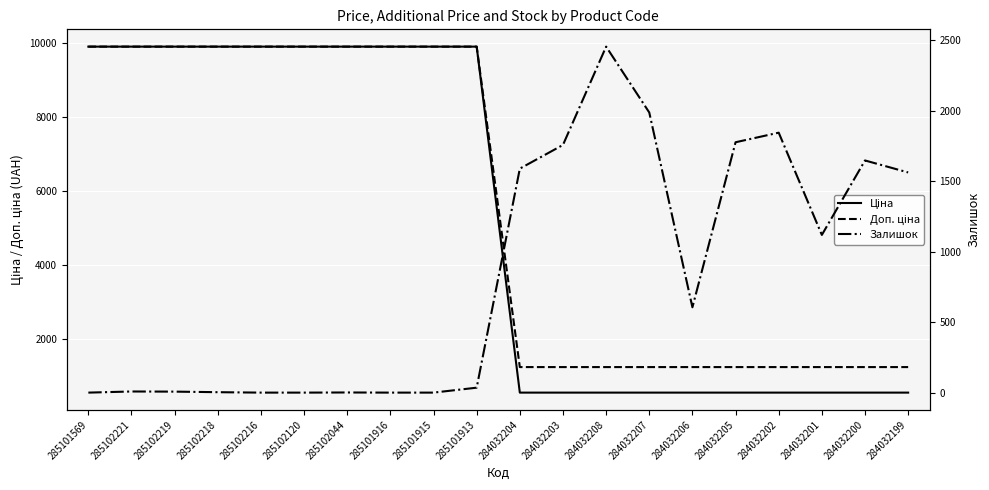

What position from the right is 285101915?

12